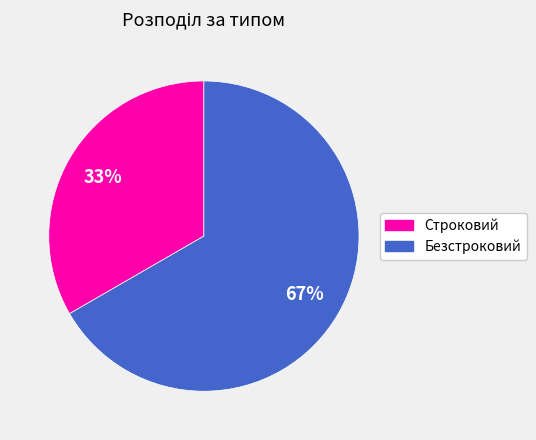

Which category has the biggest portion of the pie?

Безстроковий